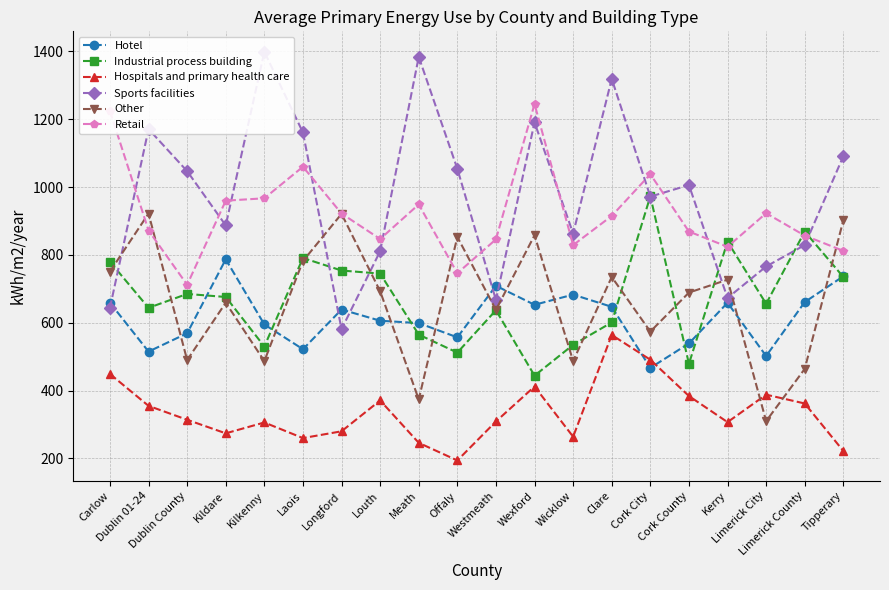

What is the sum of the Hotel values at Kildare and Westmeath?

1496